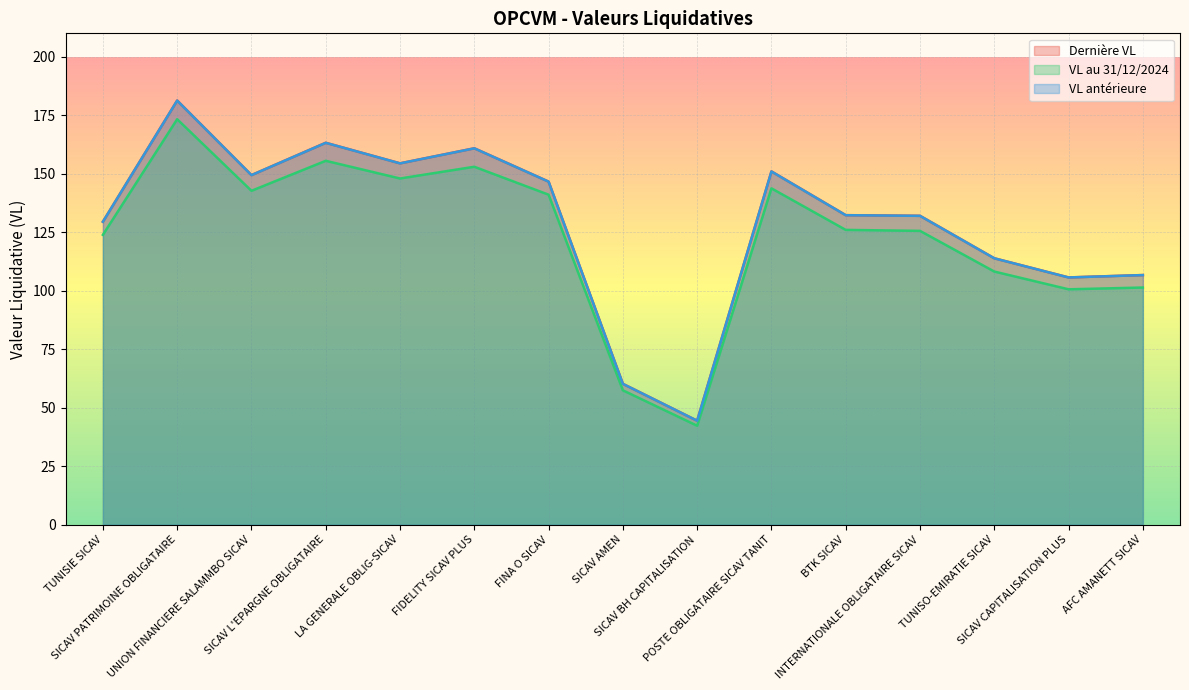

Which category has the highest value in the VL antérieure series?

SICAV PATRIMOINE OBLIGATAIRE